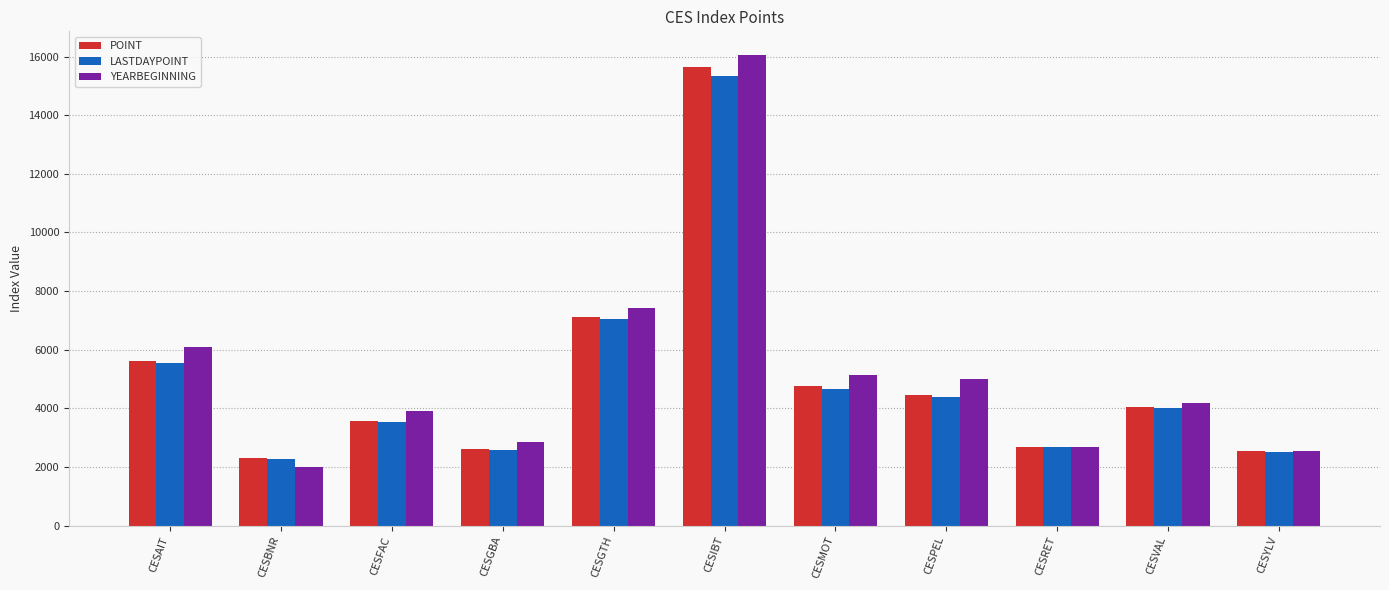

Is it true that LASTDAYPOINT equals 1086.3 at CESBNR?

False